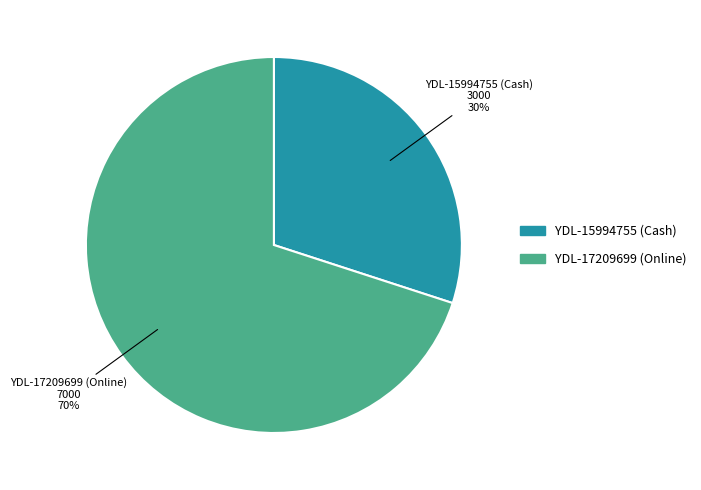

How many segments does this pie chart have?

2